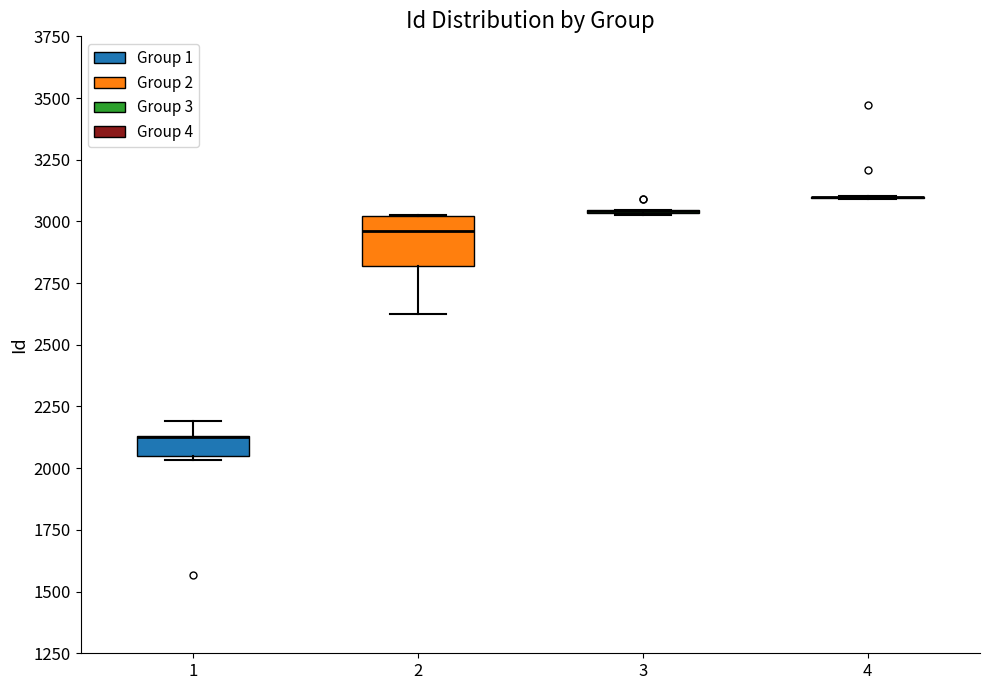

Comparing the boxes themselves (not the whiskers), which one is the tallest?

2